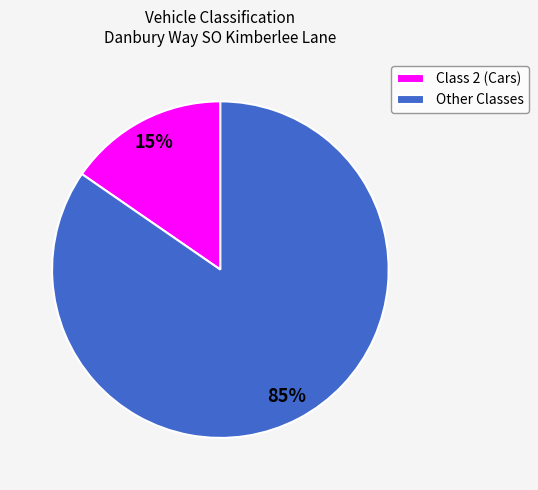

To the nearest percent, what is the average slice percentage?

50%